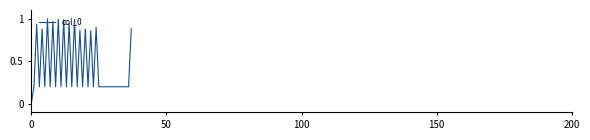

Is this an area chart (filled region under the line)?

No